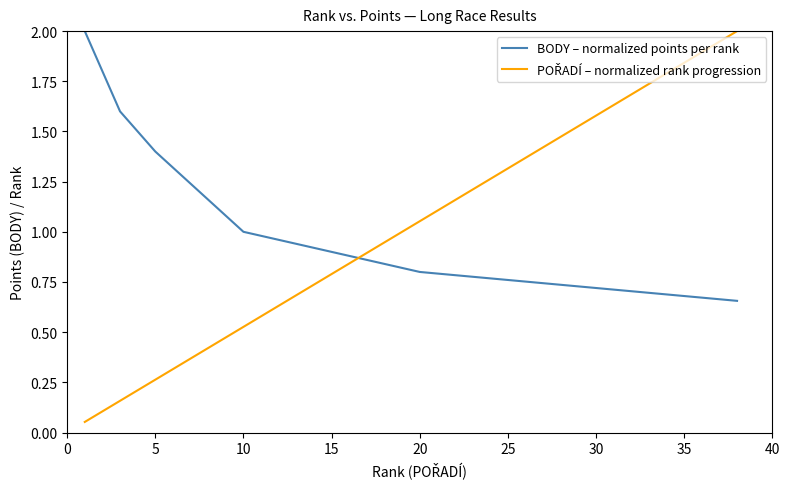

What is the maximum value shown in the chart?

2.0